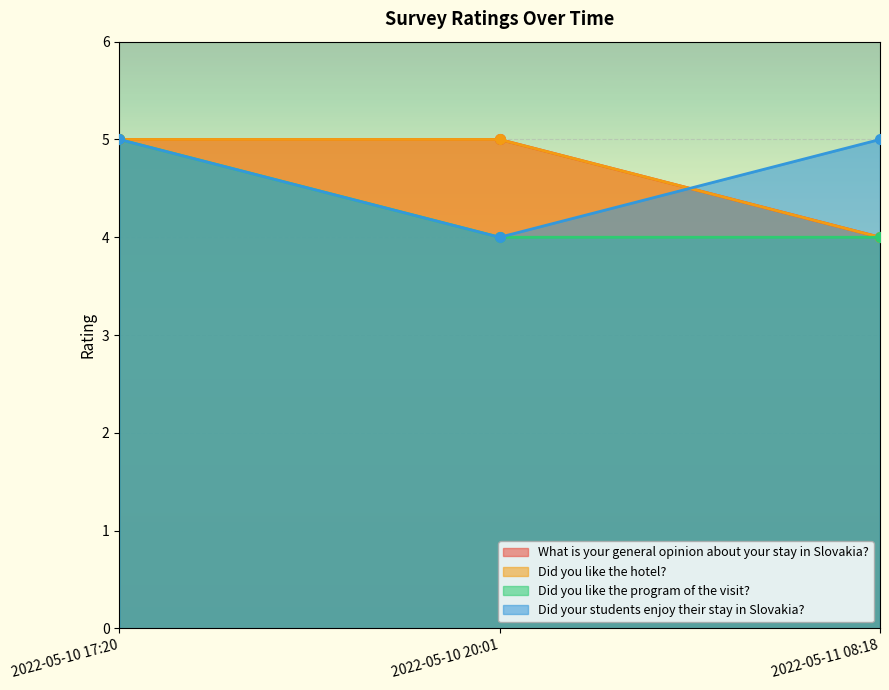

What is the approximate value of Did your students enjoy their stay in Slovakia? at 2022-05-10 20:01?

4